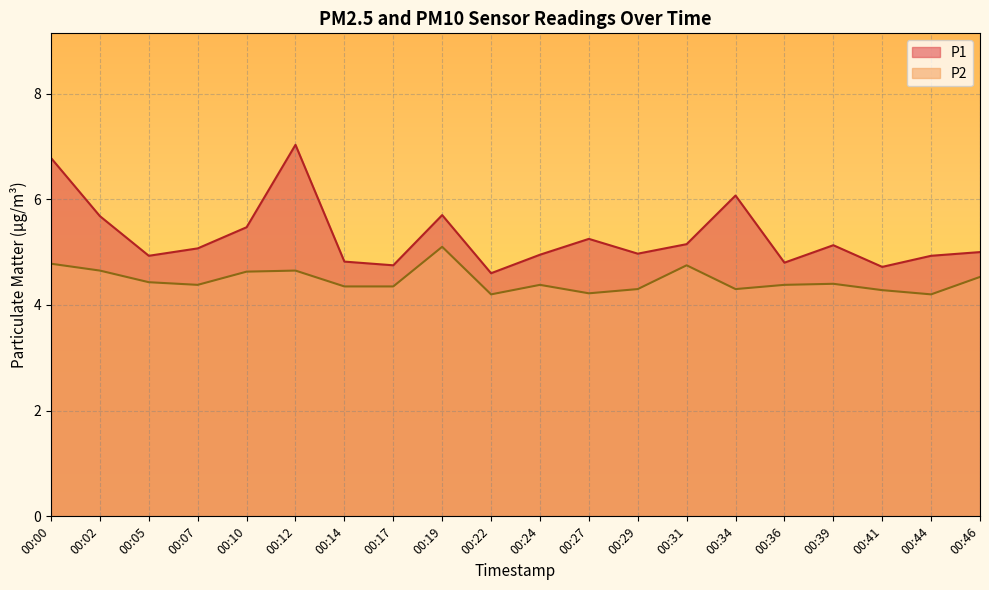

At which category is the sum across all series the highest?

00:12